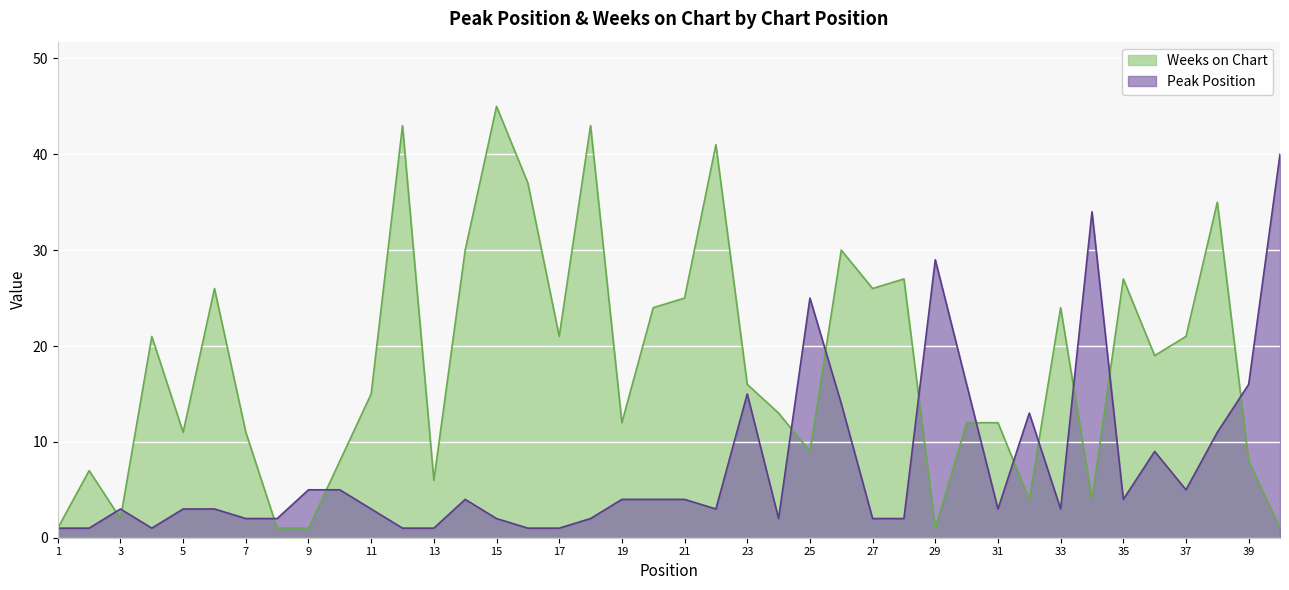

Where is the first local maximum for Weeks on Chart?

2